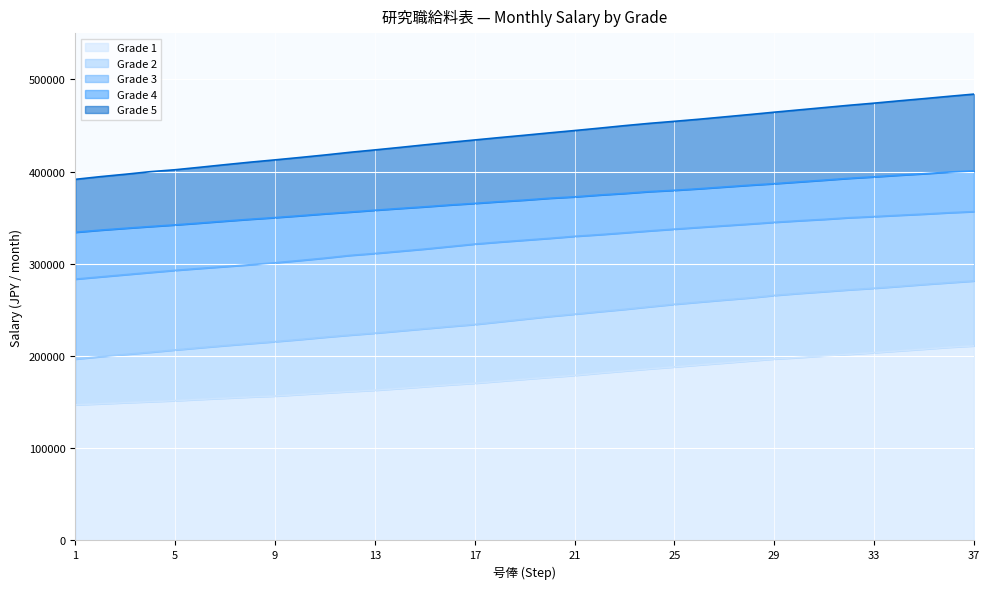

What is the minimum value for Grade 1?

147100